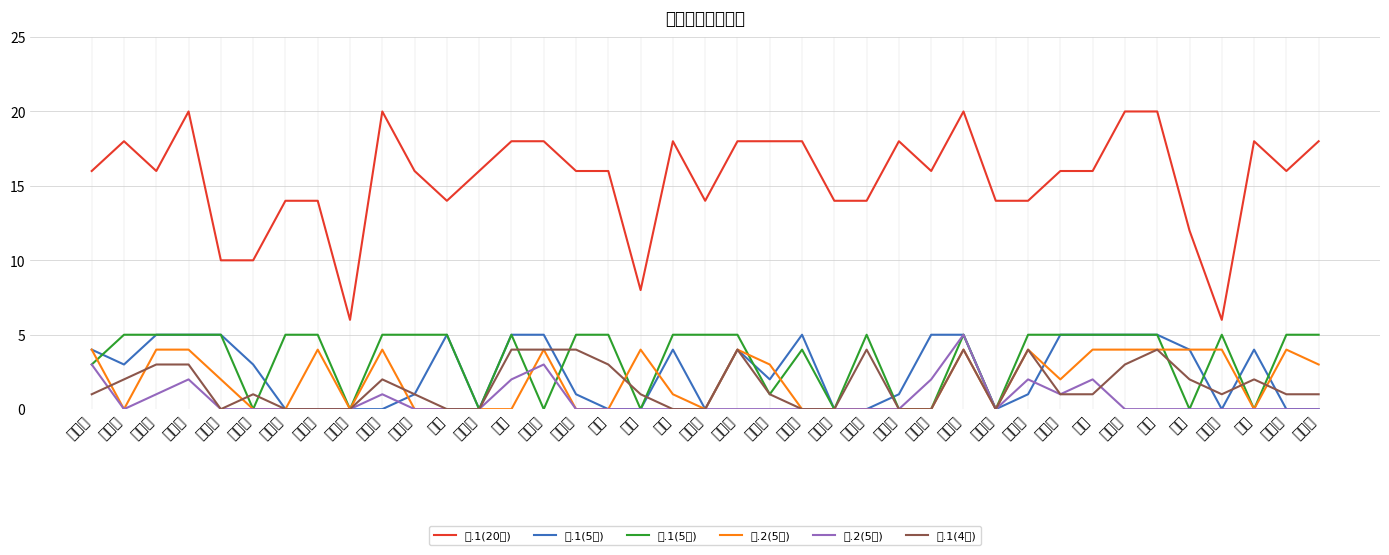

In 六.1(5分), how many points are higher than both neighbors (excluding endpoints)?

5